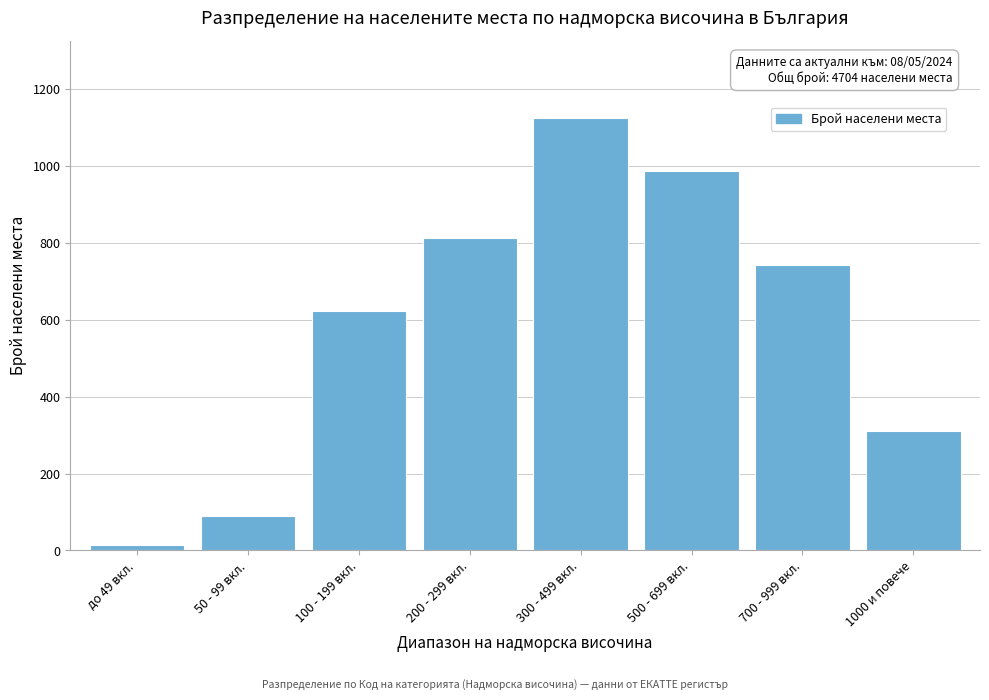

Reading left to right, extract all data points from this chart.

14	89	623	812	1124	987	743	312